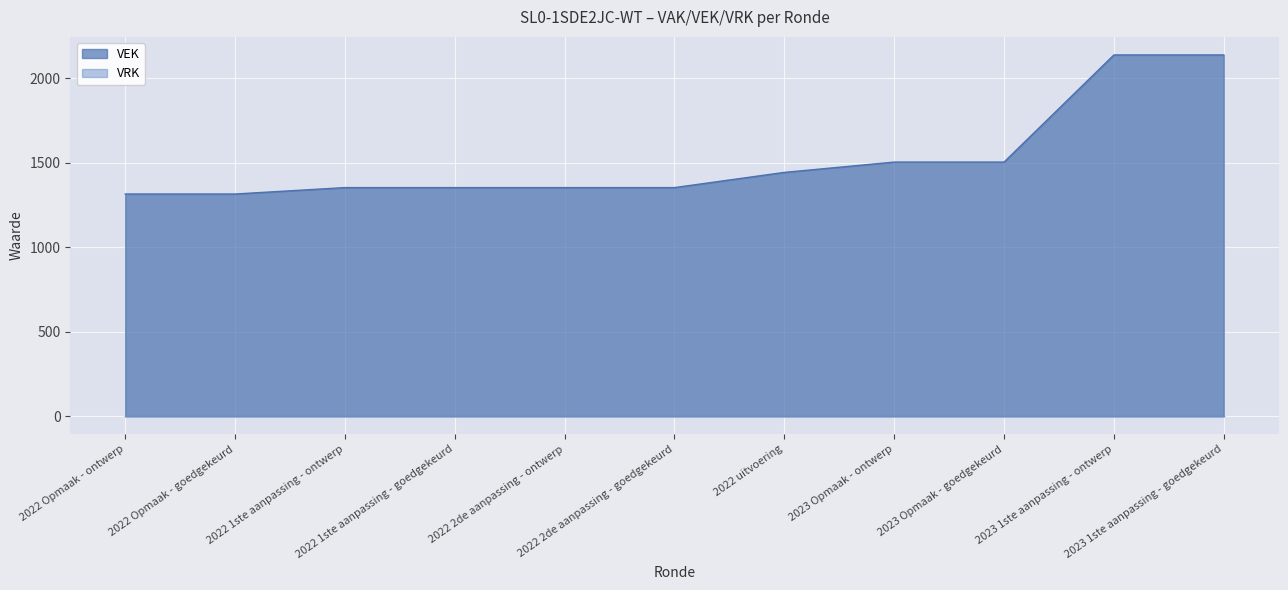

Rank the categories by value from lowest to highest.

2022 Opmaak - ontwerp, 2022 Opmaak - goedgekeurd, 2022 1ste aanpassing - ontwerp, 2022 1ste aanpassing - goedgekeurd, 2022 2de aanpassing - ontwerp, 2022 2de aanpassing - goedgekeurd, 2022 uitvoering, 2023 Opmaak - ontwerp, 2023 Opmaak - goedgekeurd, 2023 1ste aanpassing - ontwerp, 2023 1ste aanpassing - goedgekeurd